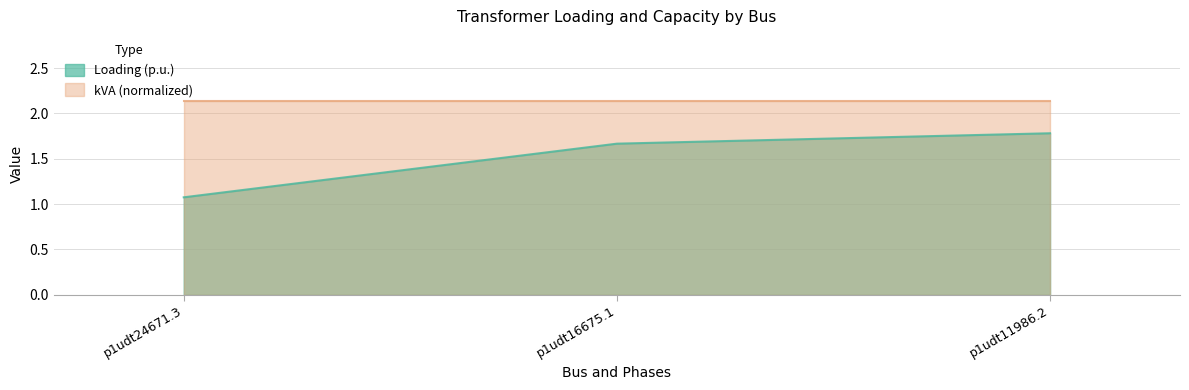

List the labels in order of value, largest first.

p1udt11986.2, p1udt16675.1, p1udt24671.3